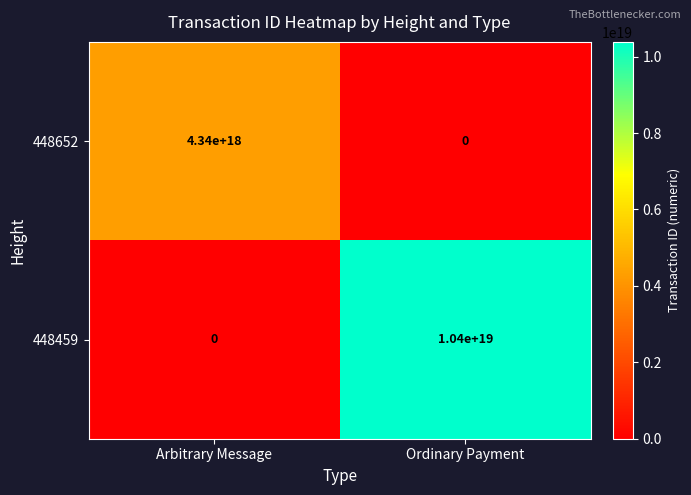

Which series has the largest total across all categories?

448459